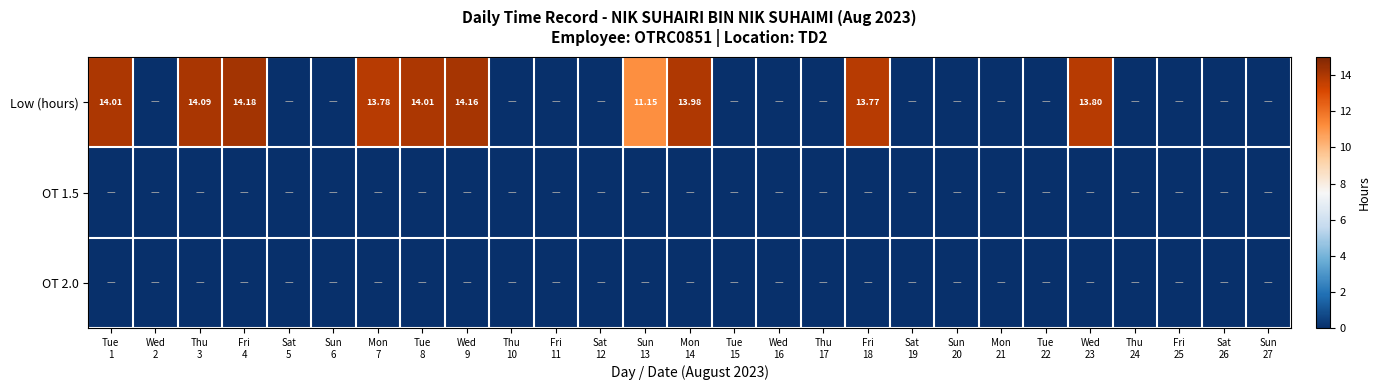

At how many categories does at least one series exceed 11?

10